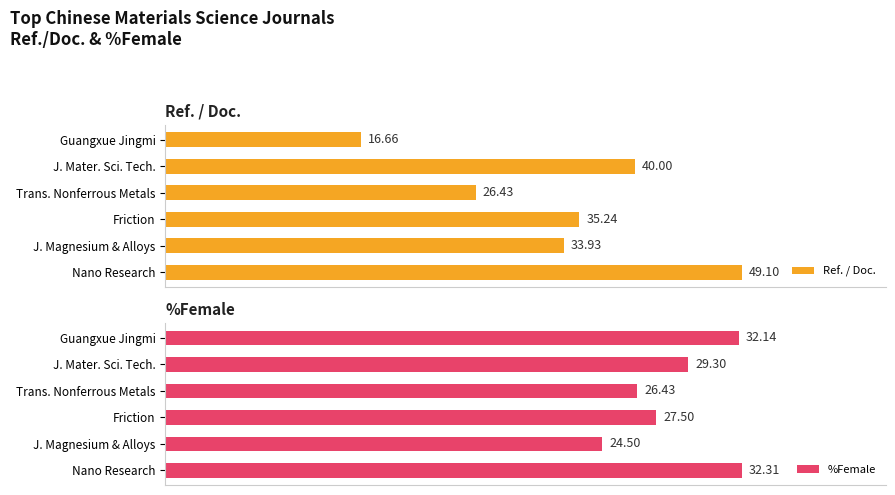

Does the chart contain any negative values?

No